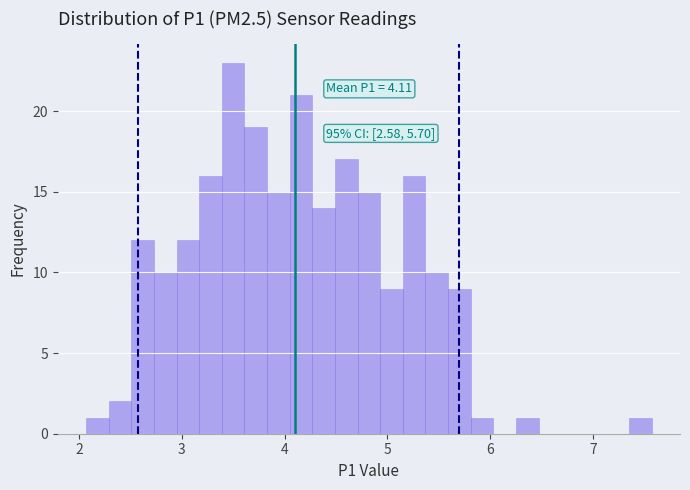

Around what value on the x-axis is the tallest bar? Give the approximate position of its centre, as read against the axis.

3.5